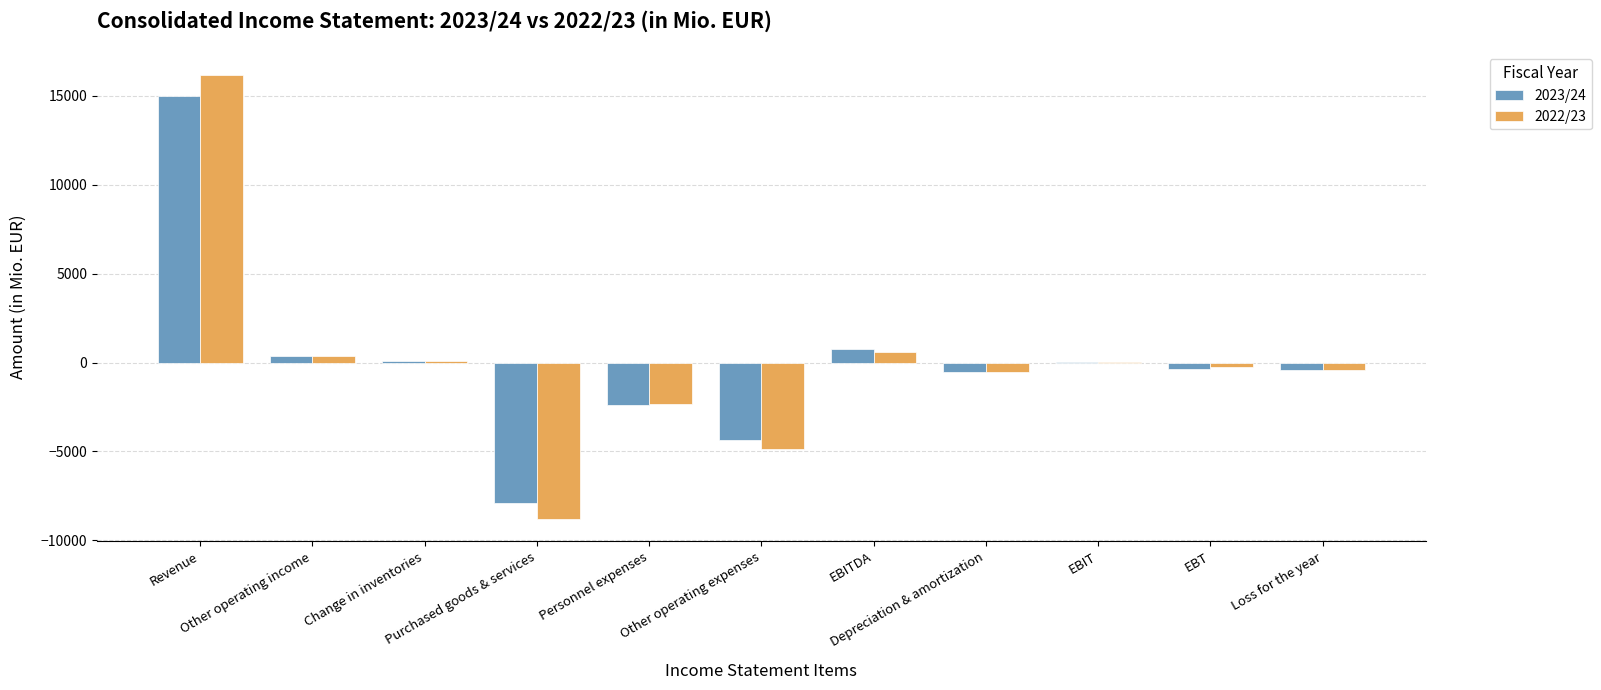

Does the chart contain stacked bars?

No